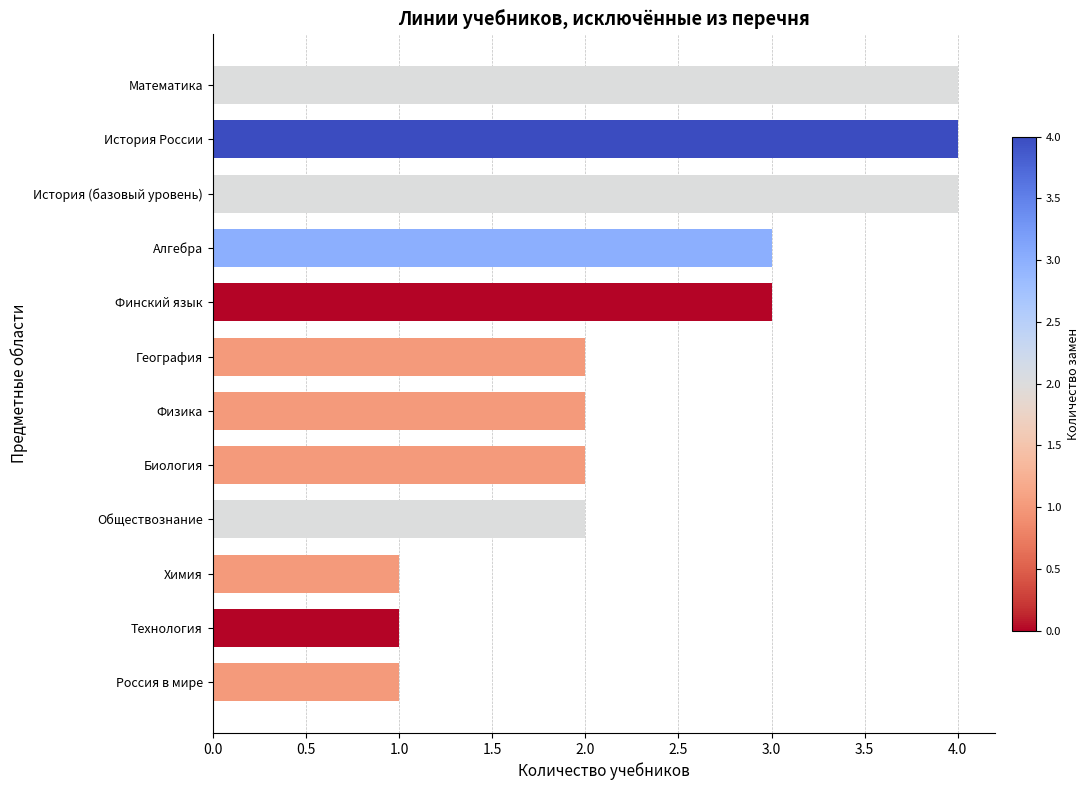

The chart shows a value of 6 at История (базовый уровень). True or false?

False